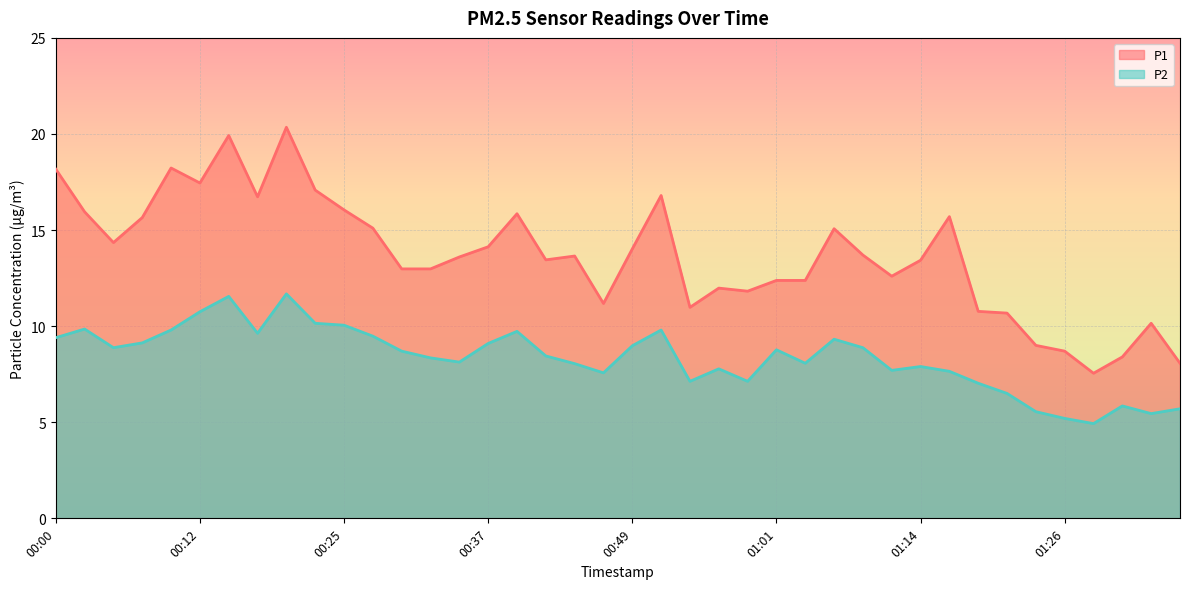

What is the difference between the P1 values at 00:39 and 01:04?

3.5